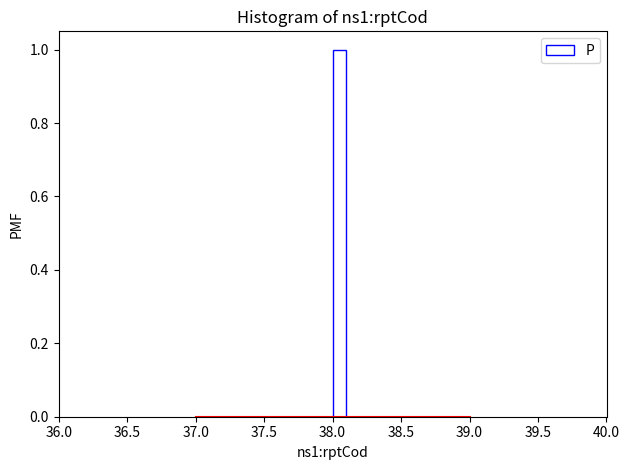

Around what value on the x-axis is the tallest bar? Give the approximate position of its centre, as read against the axis.

38.05